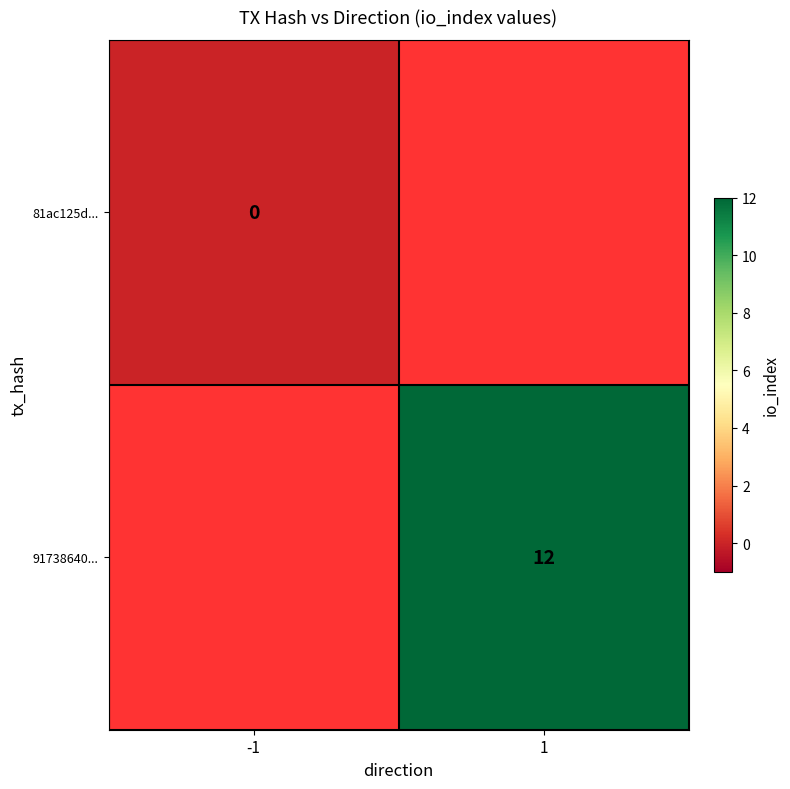

The 91738640... series shows 12 at 1. True or false?

True